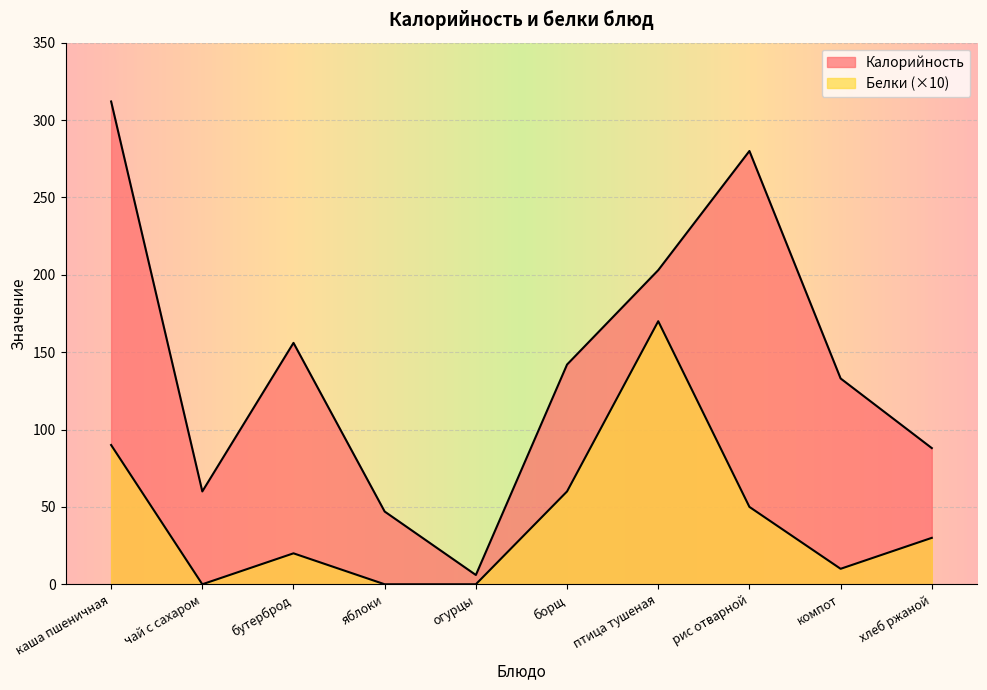

What is the sum of the Белки values at яблоки and каша пшеничная?

90